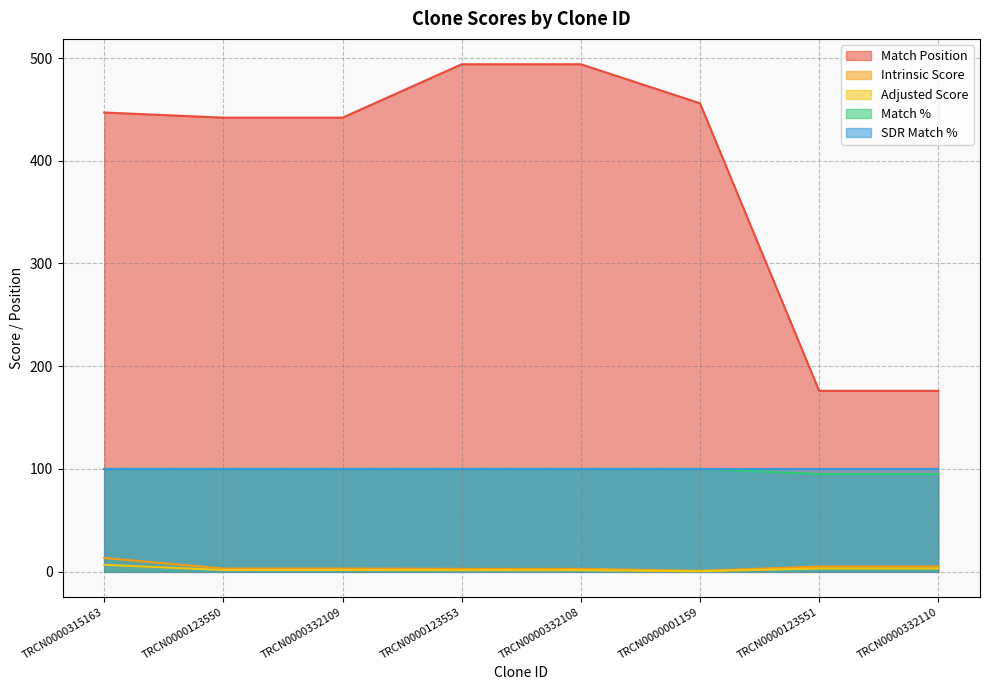

How many lines are shown in the chart?

5